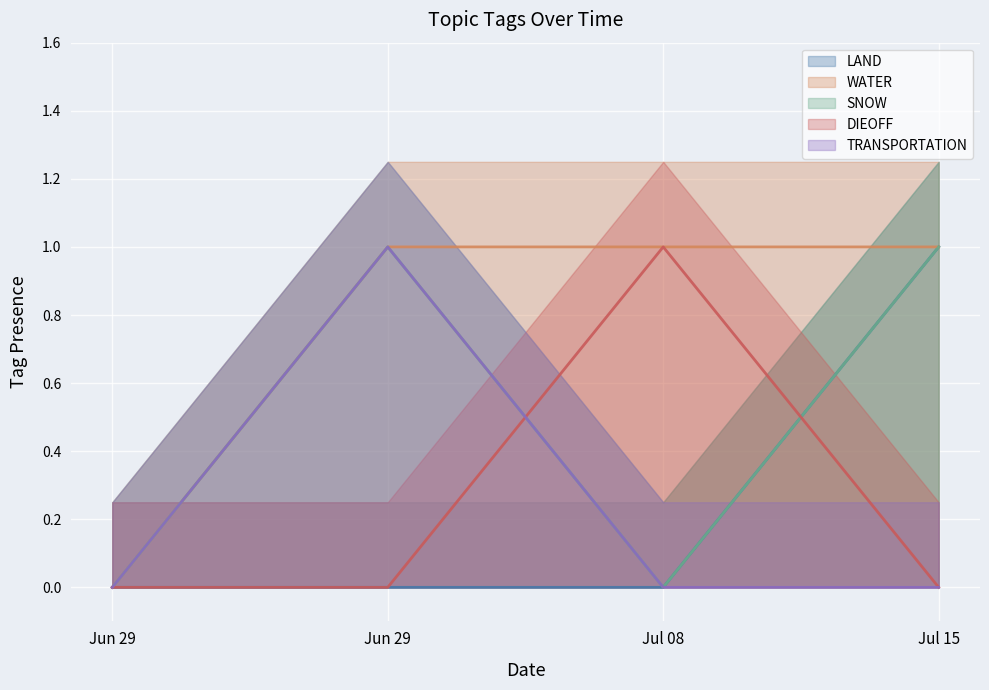

What is the total value across all series at 2024-06-29?

2